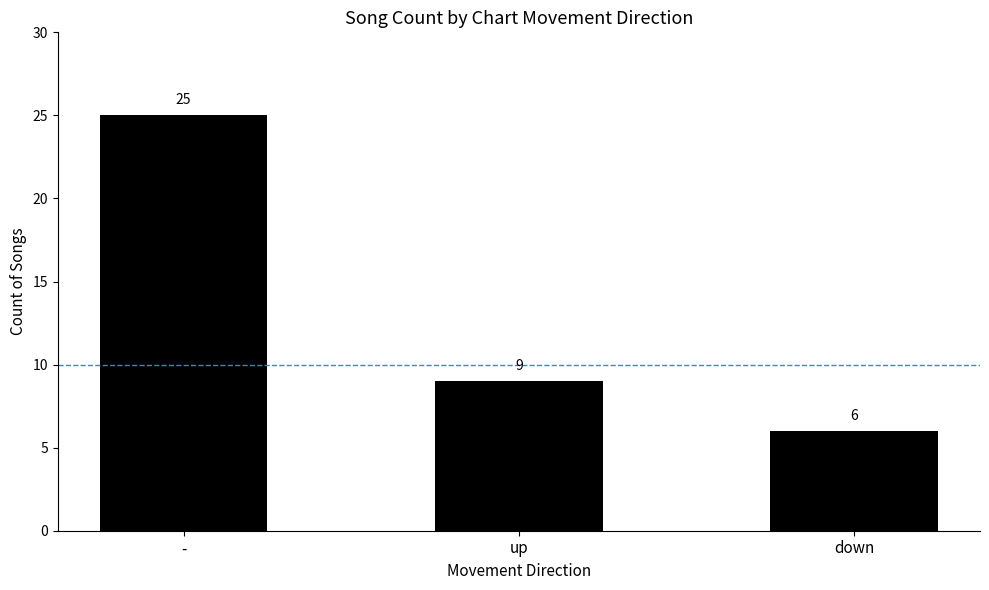

What is the sum of the values at - and down?

31